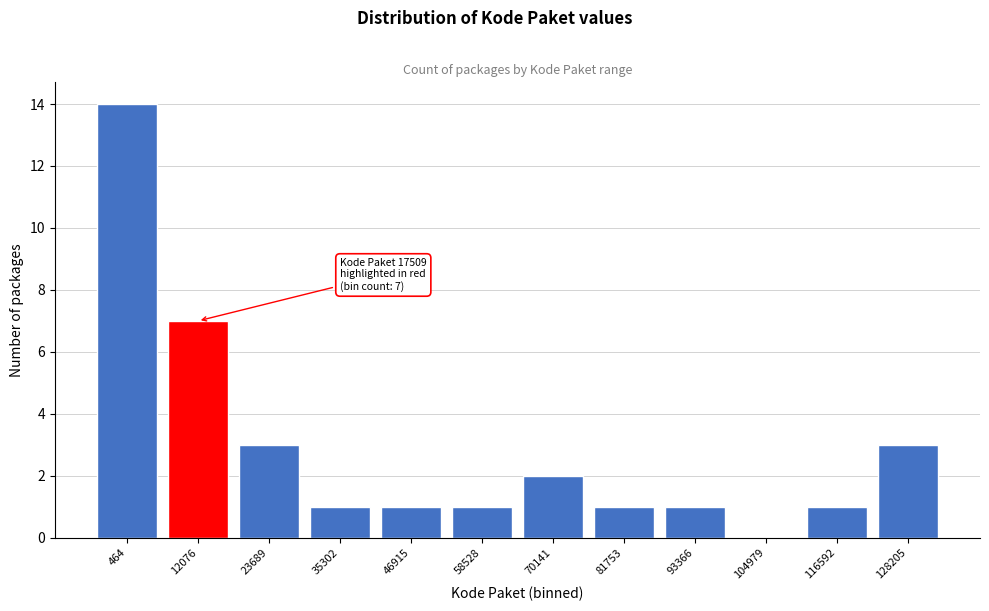

Reading left to right, list all the values displayed in this chart.

464=14	12076=7	23689=3	35302=1	46915=1	58528=1	70141=2	81753=1	93366=1	104979=0	116592=1	128205=3